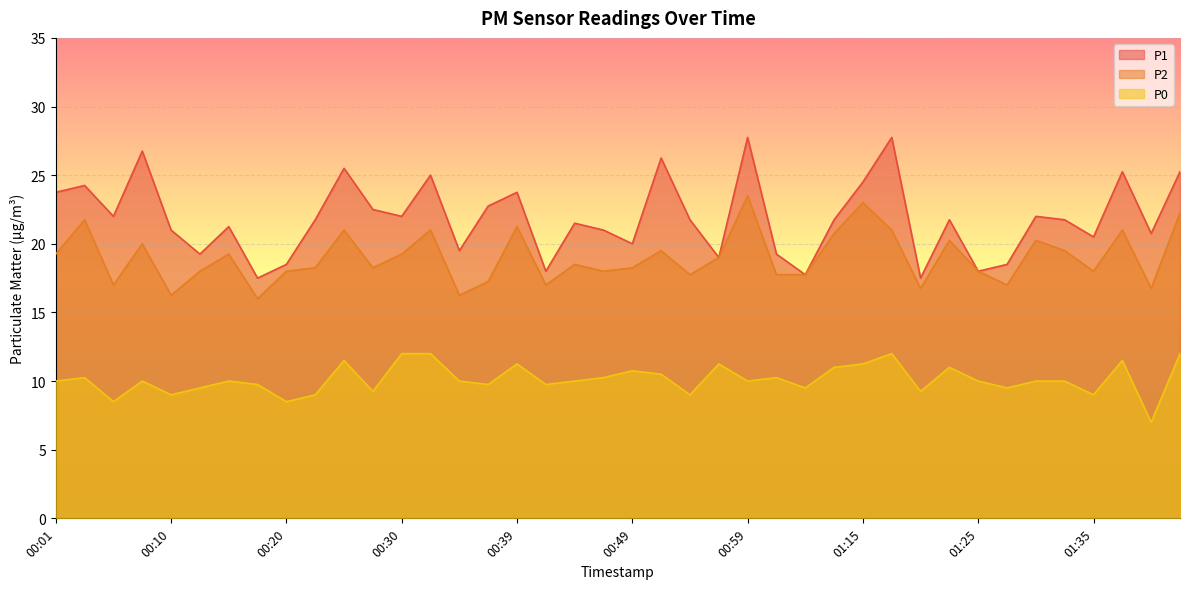

In P1, how many points are higher than both neighbors (excluding endpoints)?

13